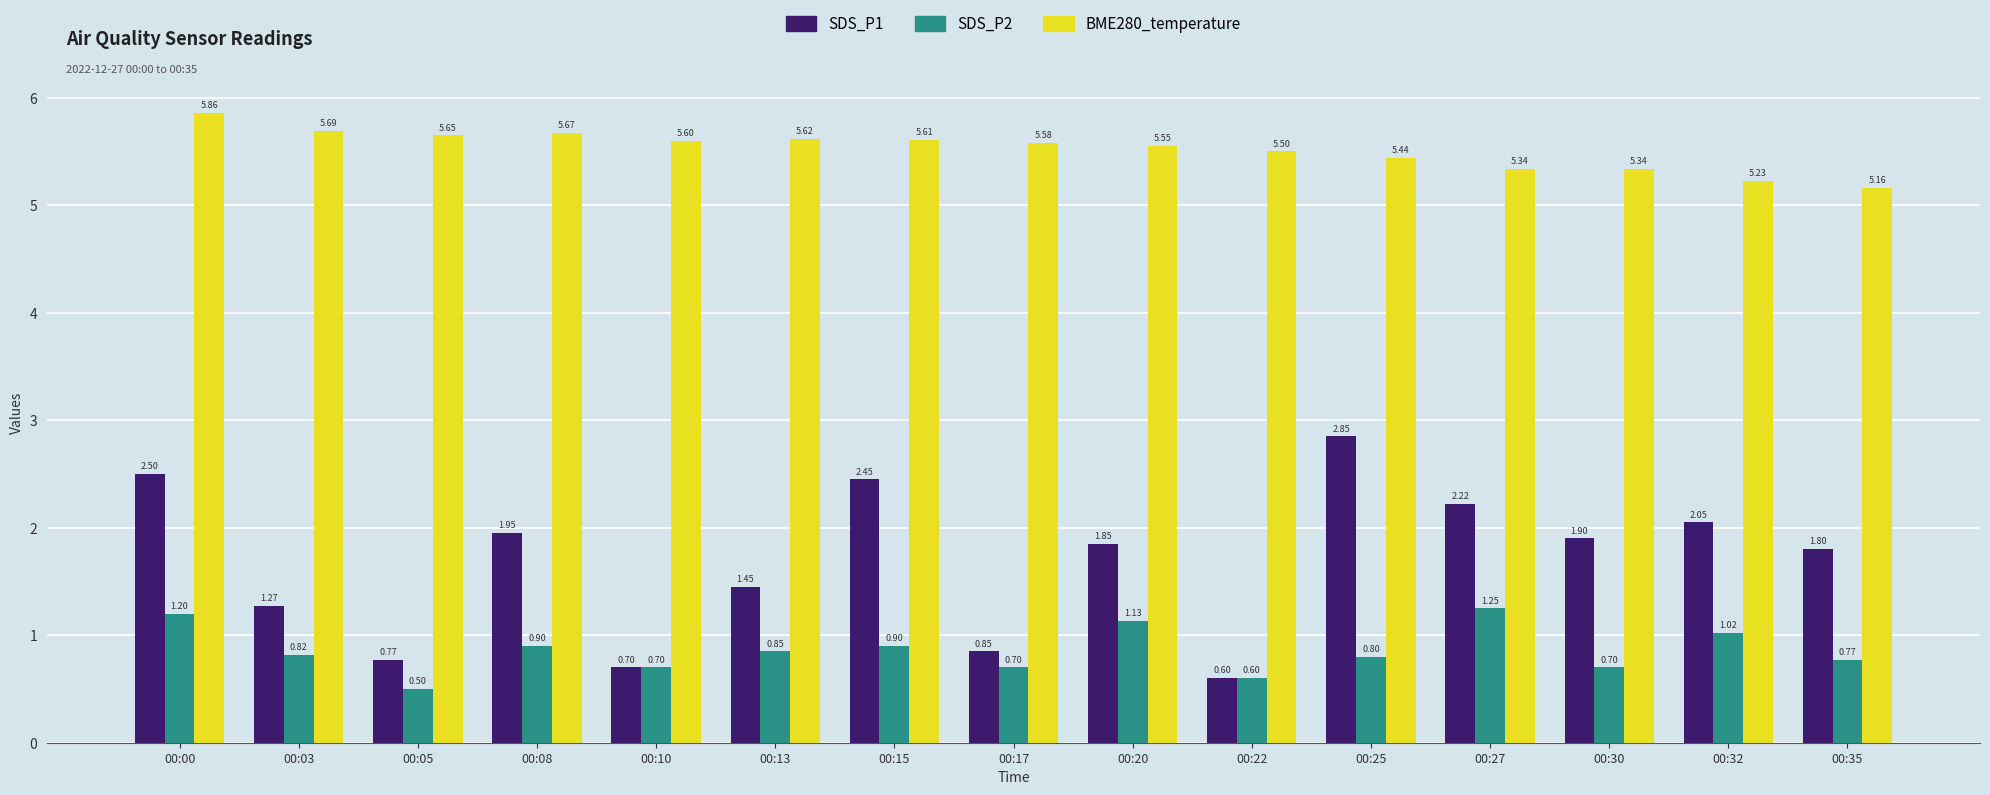

How many bars are there in total?

45